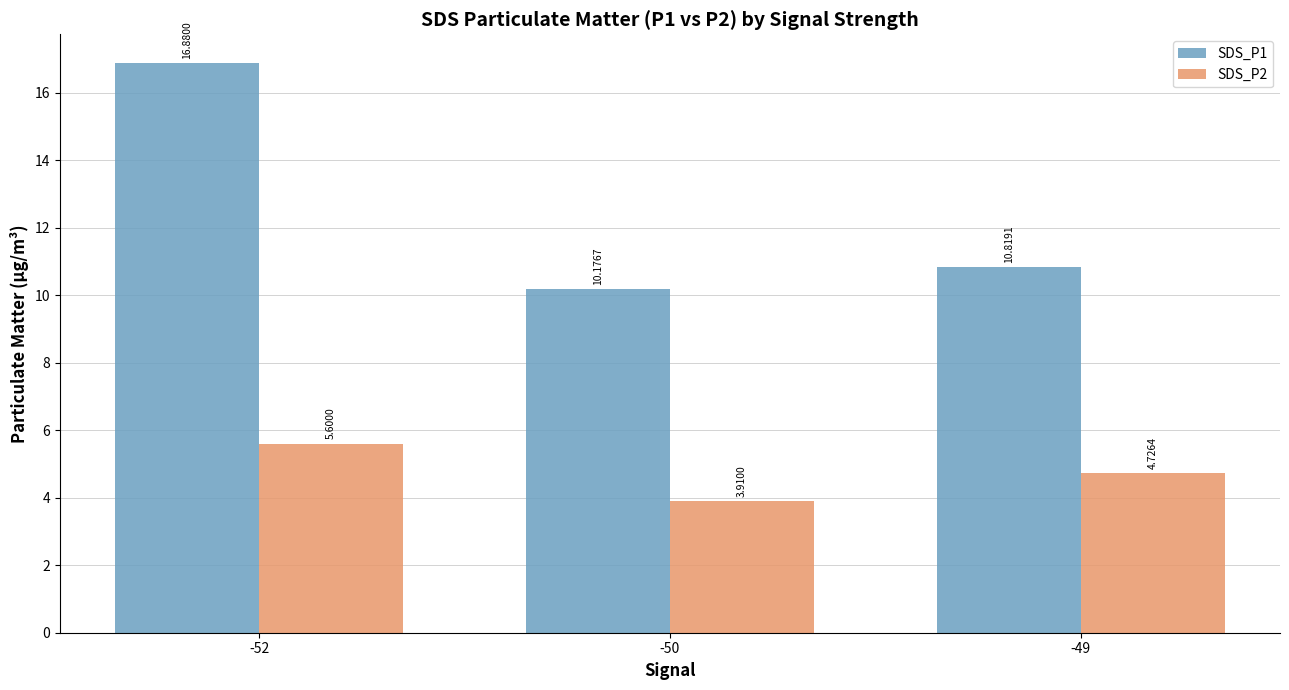

What is the value of the SDS_P1 bar at the 3rd from the left?

10.8